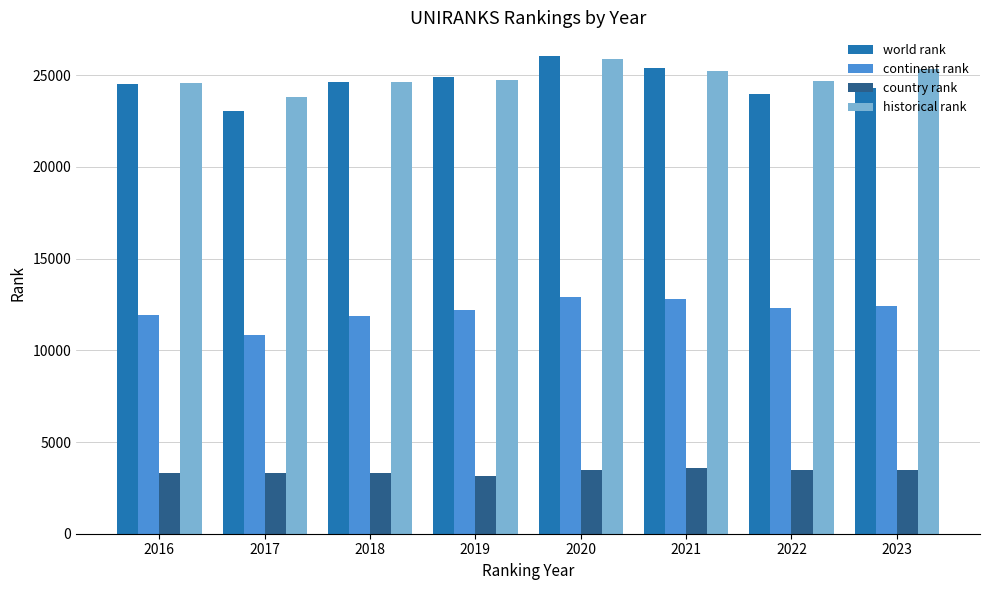

Is the value of continent rank at 2017 greater than the value of historical rank at 2021?

No